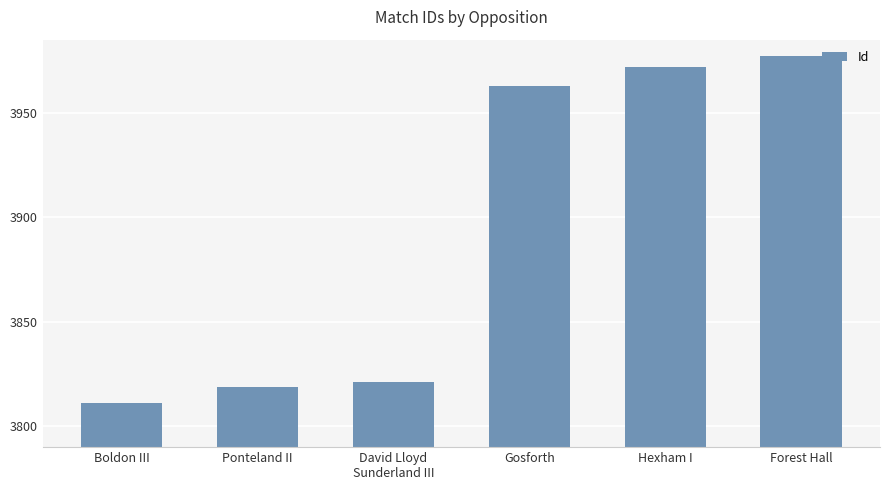

Reading right to left, extract all data points from this chart.

Forest Hall=3977	Hexham I=3972	Gosforth=3963	David Lloyd
Sunderland III=3821	Ponteland II=3819	Boldon III=3811